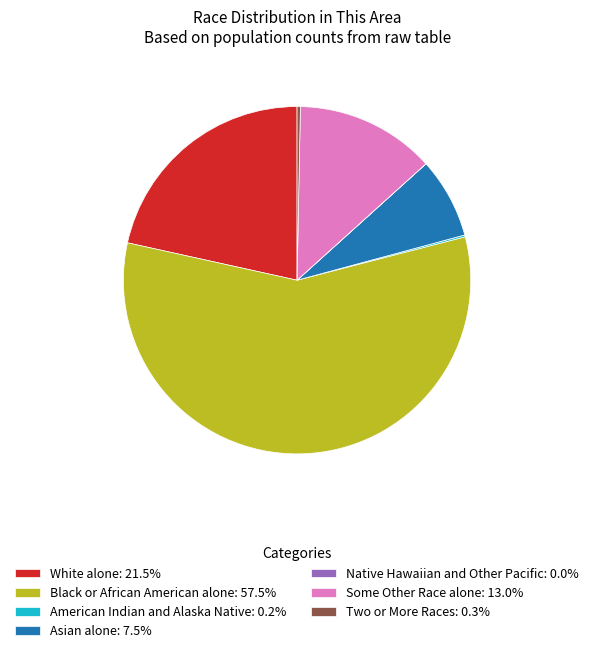

What is the ratio of the value at Black or African American alone: 57.5% to the value at Asian alone: 7.5%?

7.7